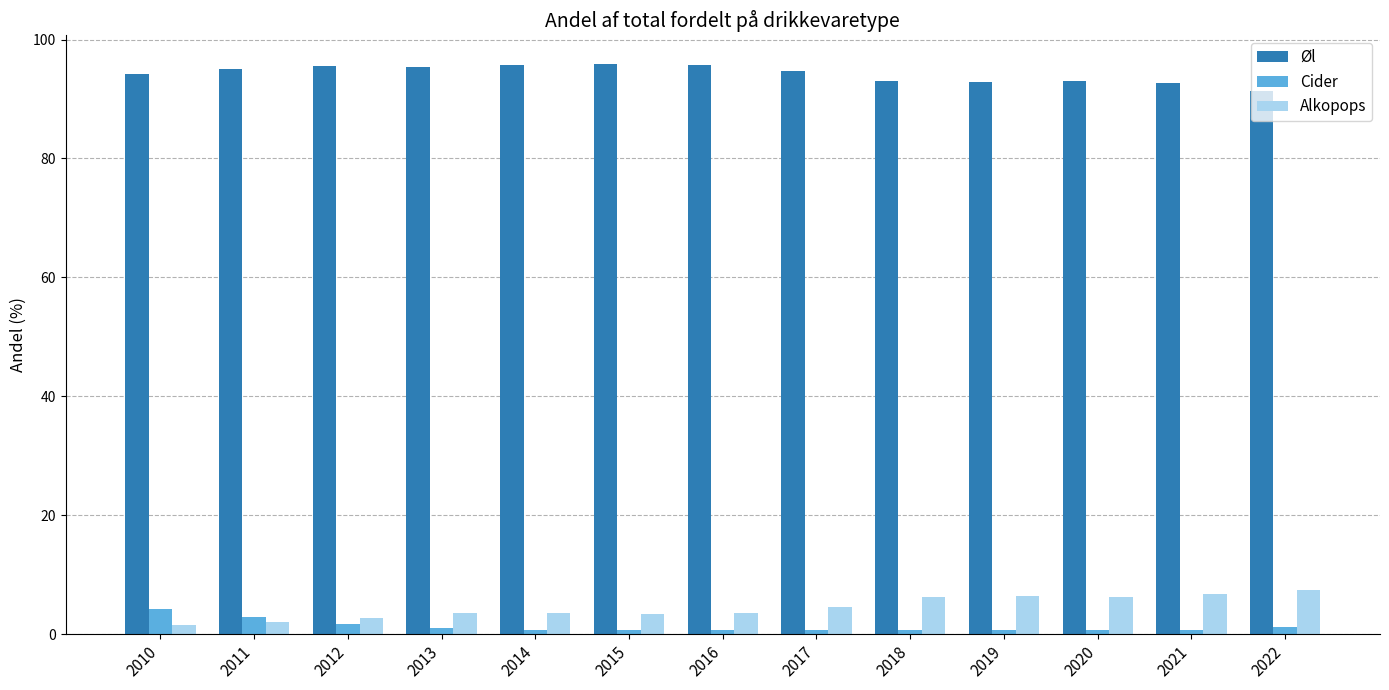

What is the difference between the maximum and second lowest values in the Øl series?

3.3